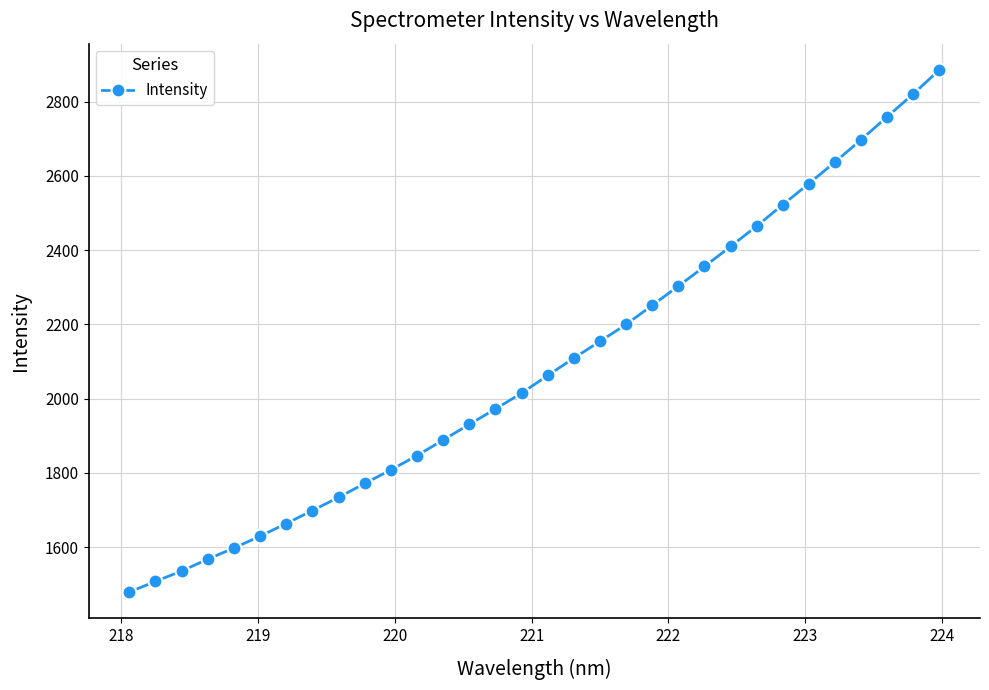

What is the value of the 11th point from the left?

1808.0